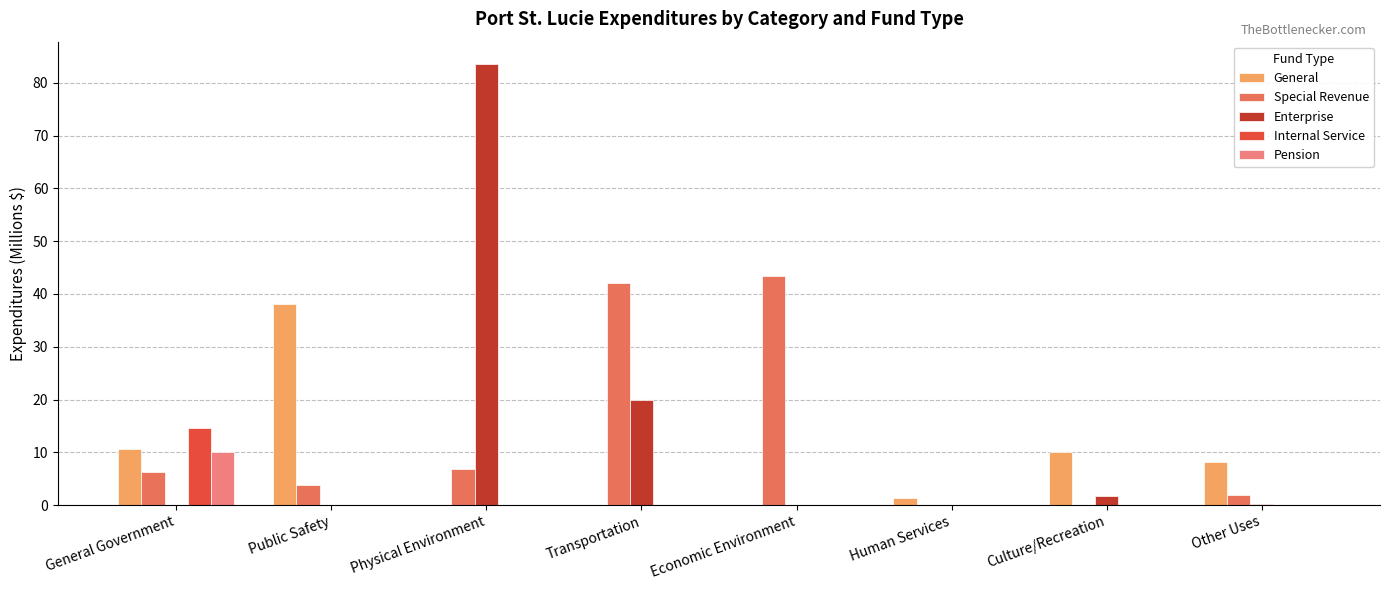

The Special Revenue series shows 16.4 at Transportation. True or false?

False